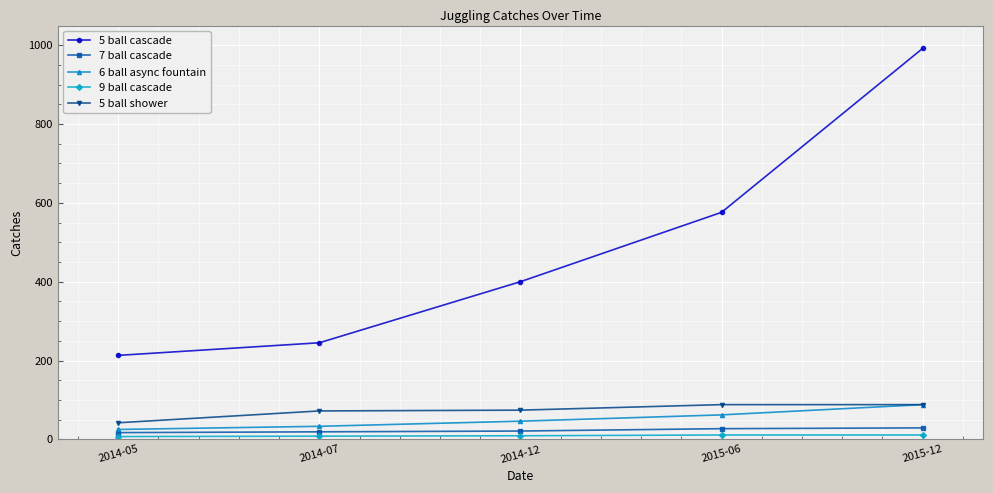

What is the difference between the maximum and second lowest values in the 6 ball async fountain series?

55